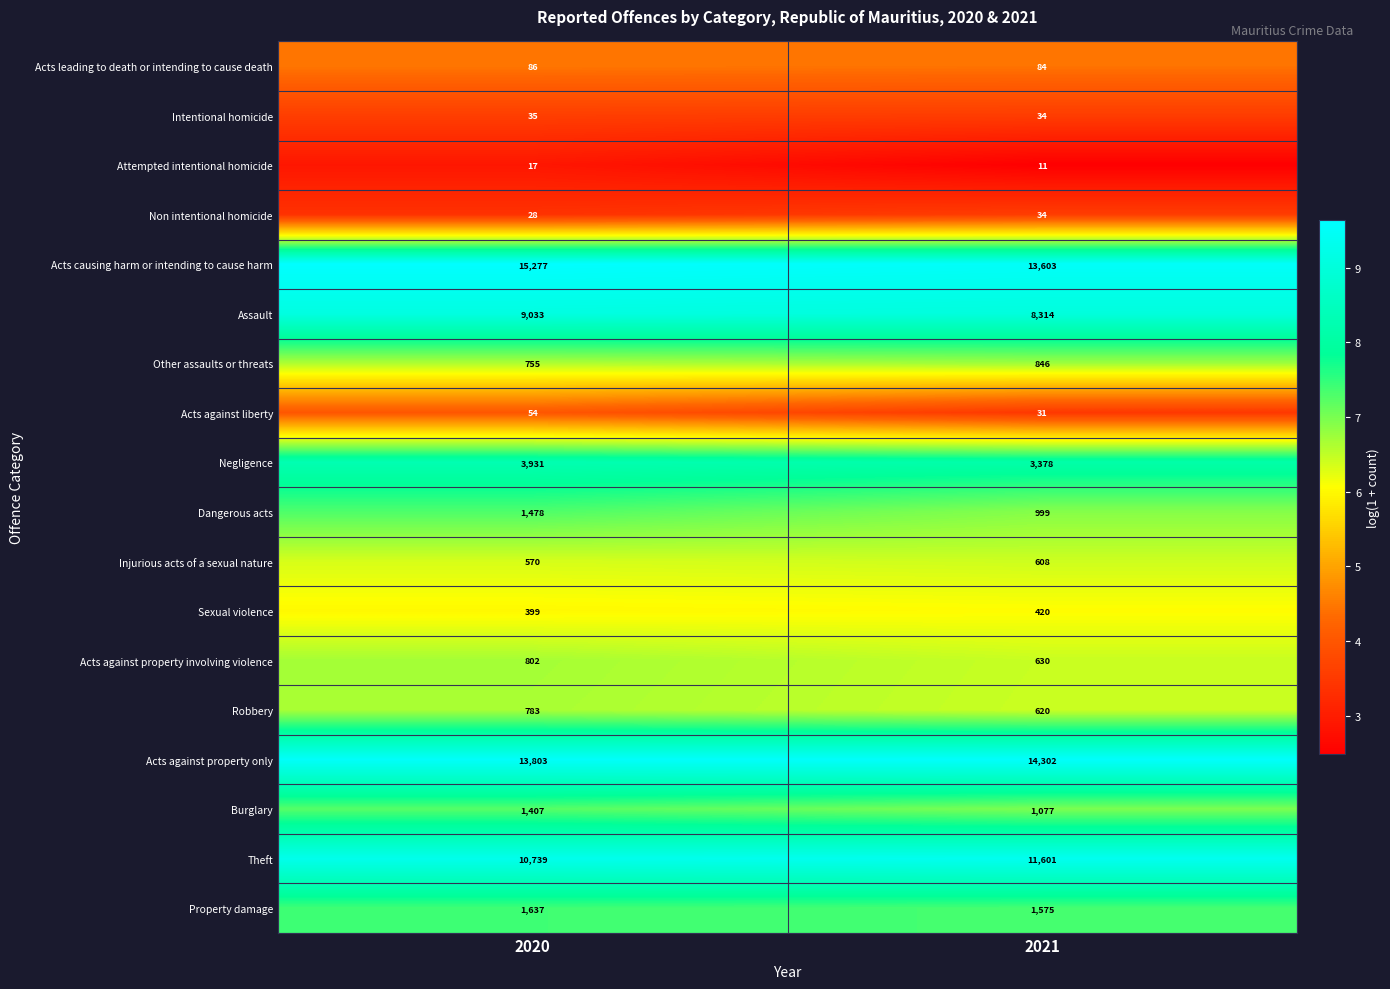

The value of Attempted intentional homicide at 2021 is 11. True or false?

True